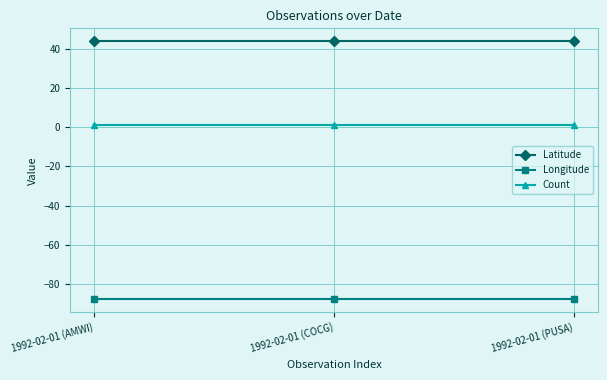

What are all the series names shown in the legend?

Latitude, Longitude, Count